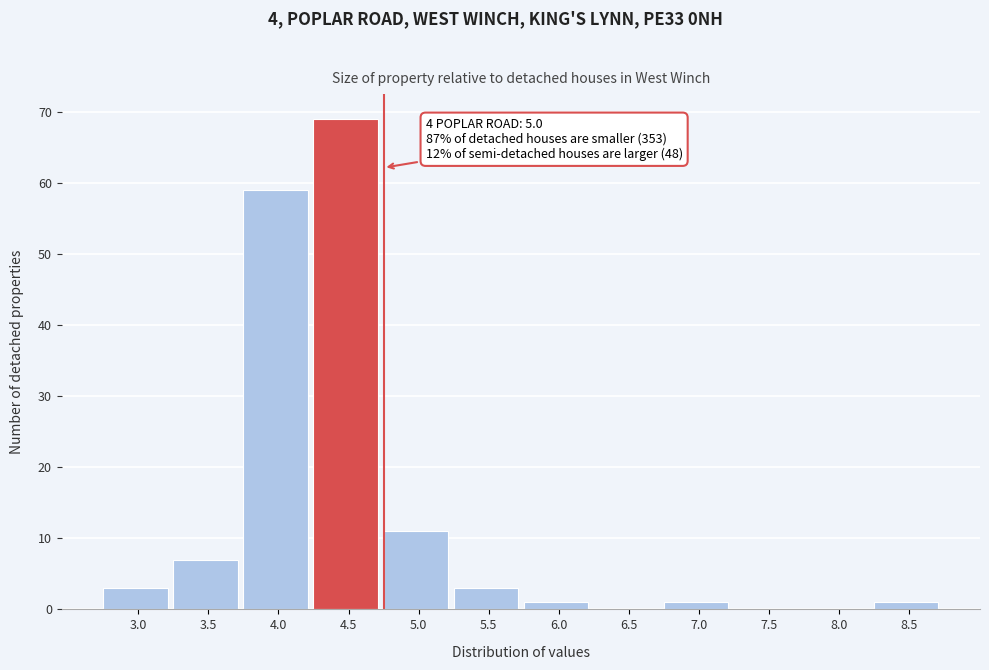

Reading left to right, transcribe all the data shown in this chart.

3.0=3	3.5=7	4.0=59	4.5=69	5.0=11	5.5=3	6.0=1	6.5=0	7.0=1	7.5=0	8.0=0	8.5=1